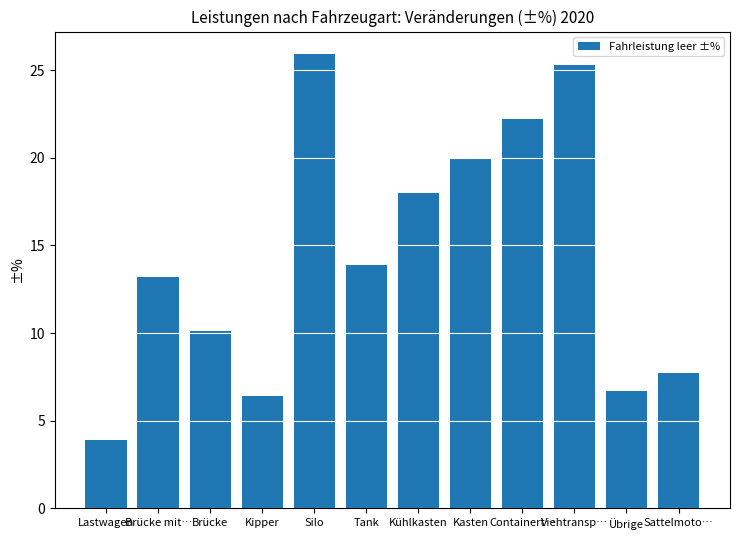

Between Brücke mit… and Tank, which is larger?

Tank